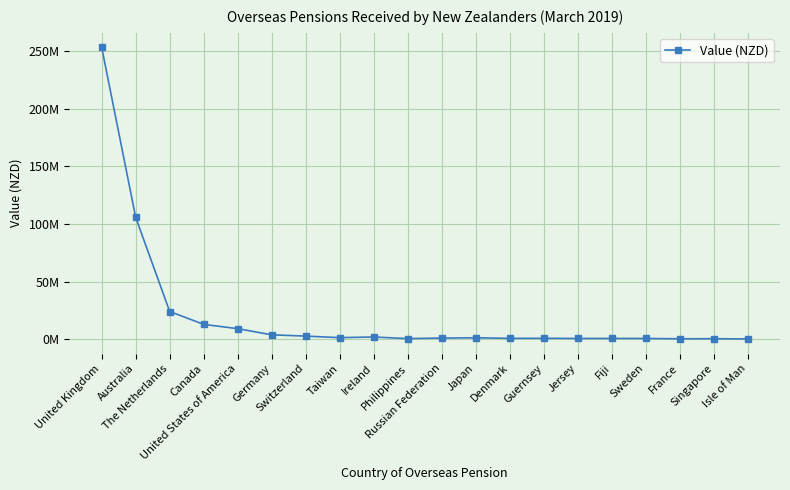

At which category does the chart reach its peak across all series?

United Kingdom